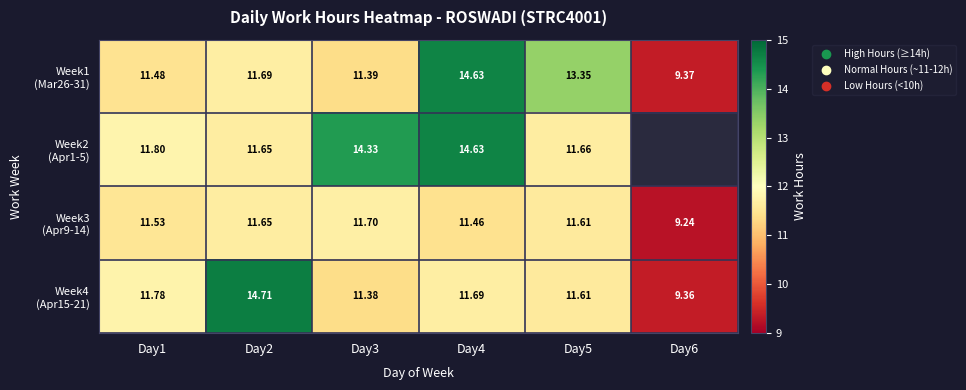

Which label corresponds to the largest value in the chart?

Day2